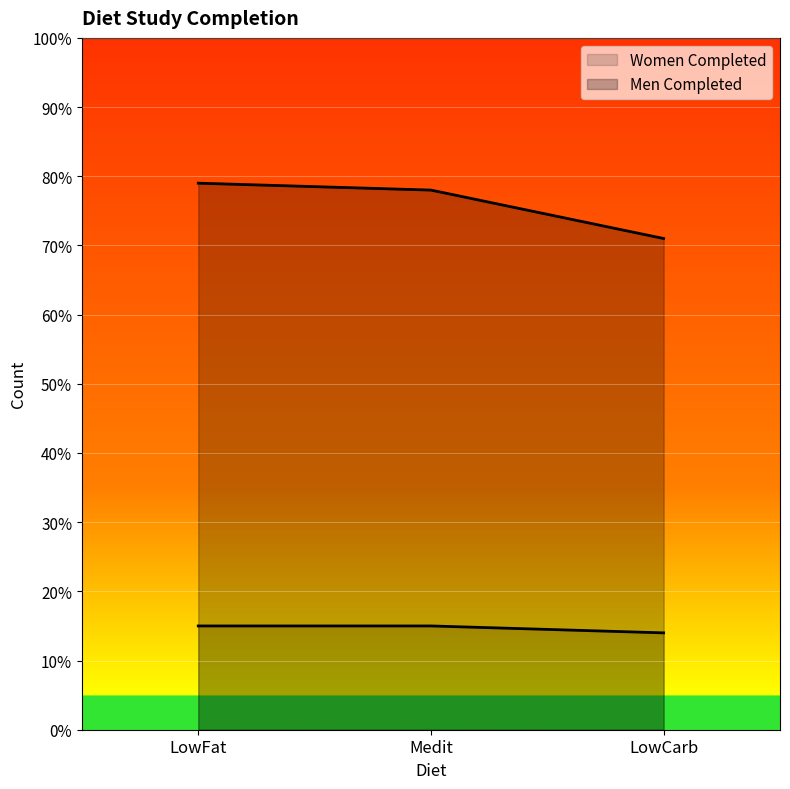

What is the average value of the Women_Completed series?

15